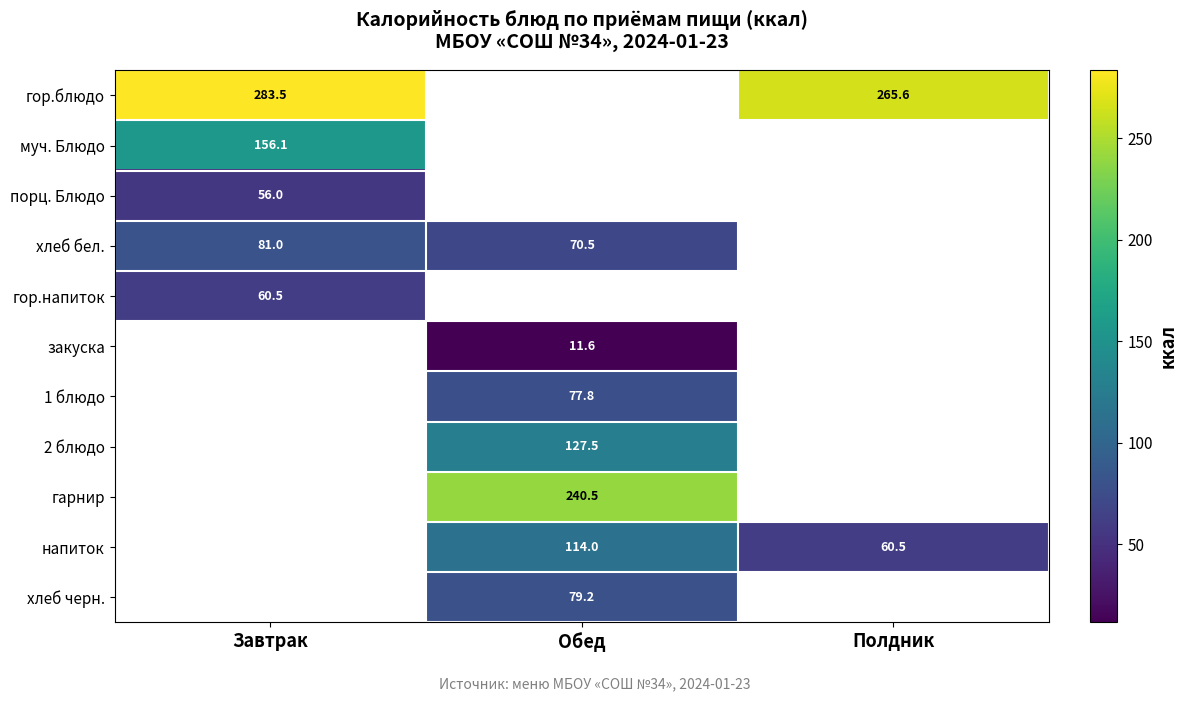

The value of 2 блюдо at Обед is 127.5. True or false?

True